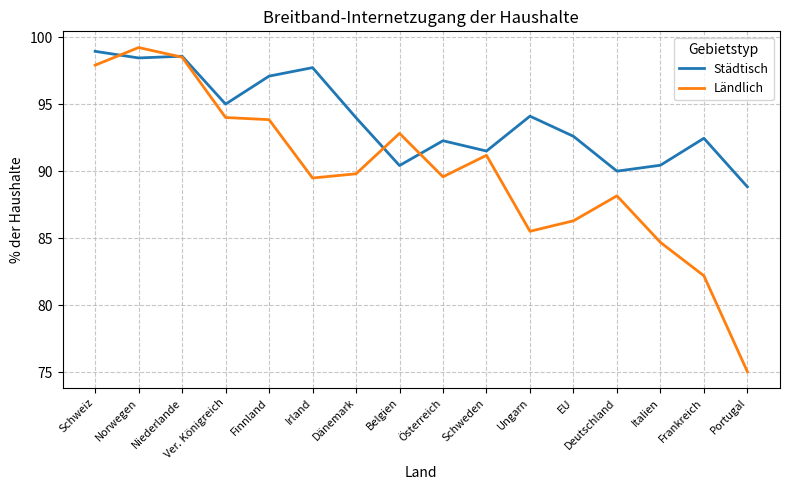

List the series in order of their overall mean, lowest first.

Ländlich, Städtisch